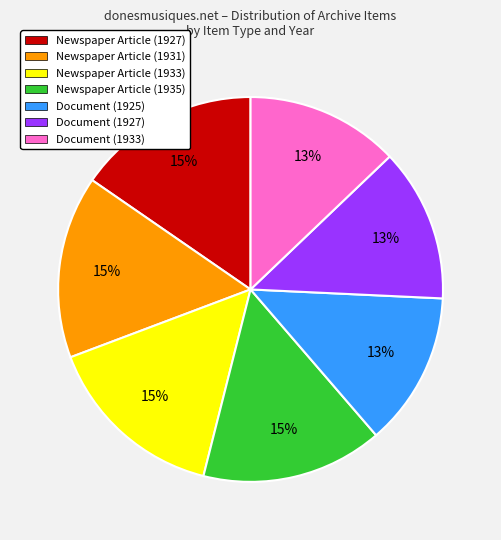

What is the ratio of the value at Newspaper Article (1935) to the value at Document (1927)?

1.2